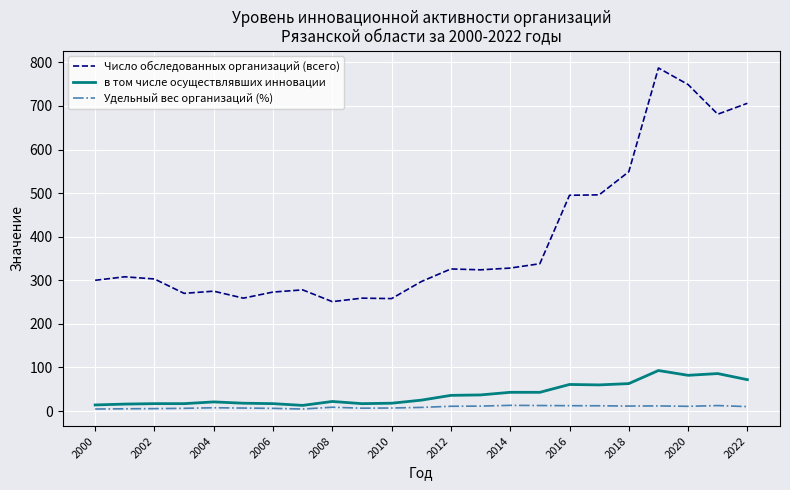

What is the maximum value for Число обследованных организаций (всего)?

787.0